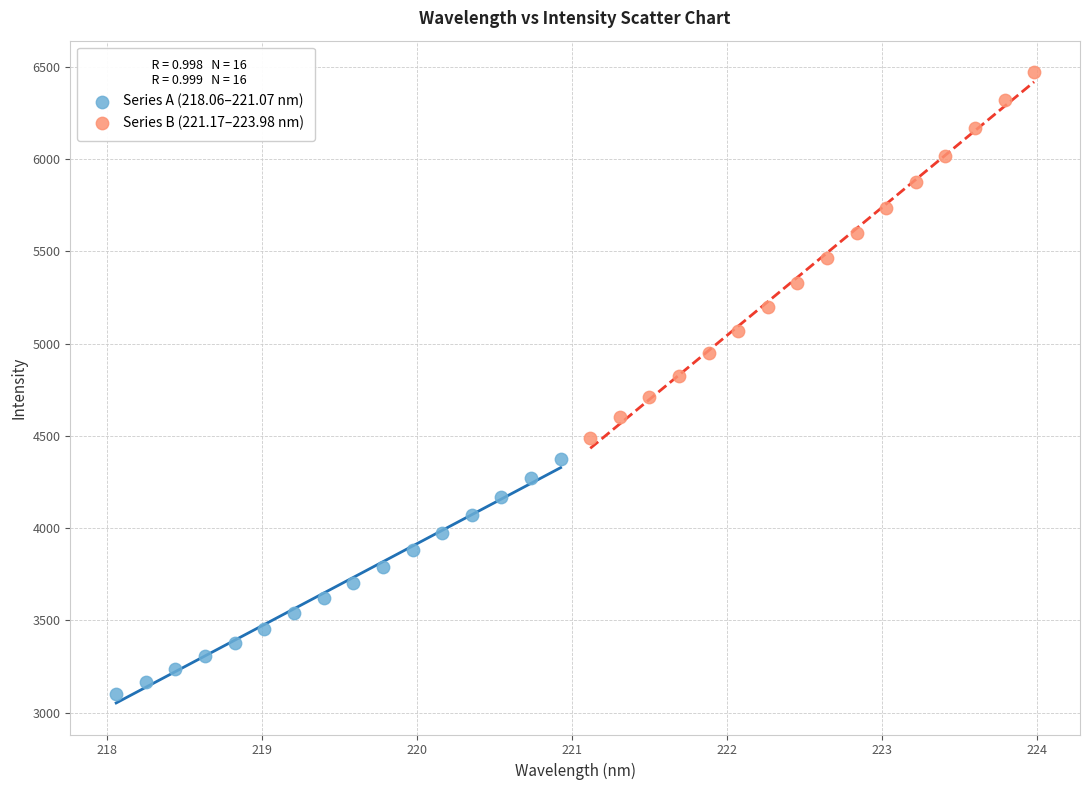

Which series has the largest Y range (max minus min)?

Series B (221.17–223.98 nm)